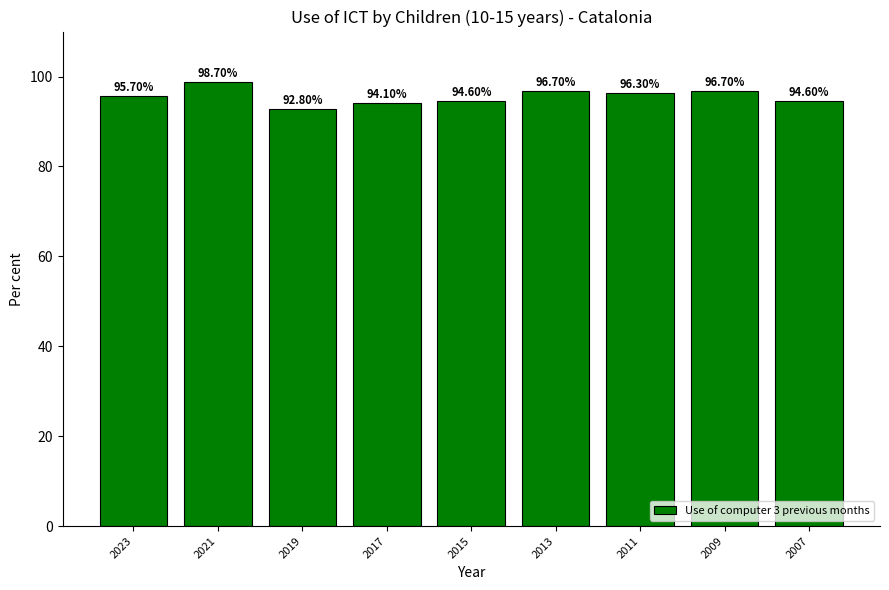

What is the difference between the second highest and minimum values?

3.9